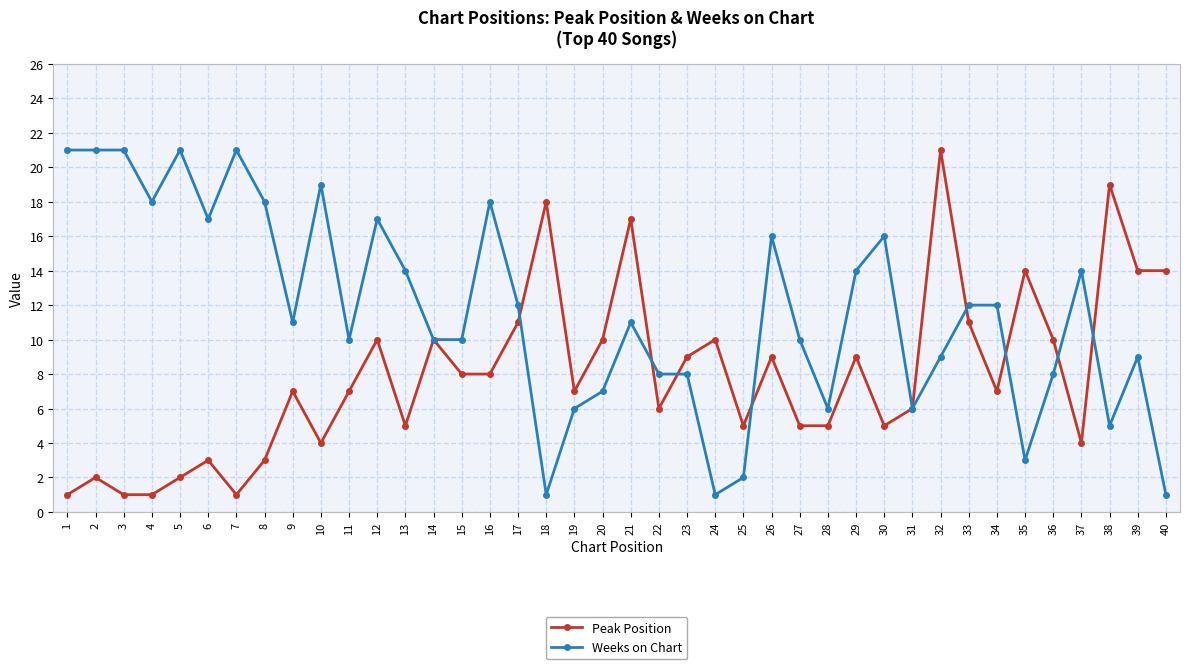

How many distinct data groups are displayed?

2